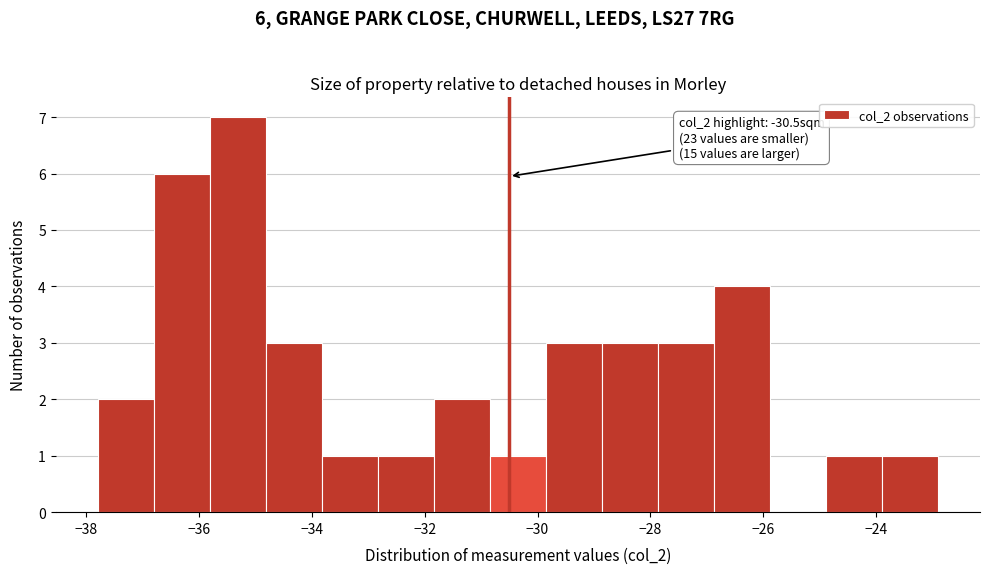

Over which range of the x-axis is the bar tallest?

-35.8 to -34.8